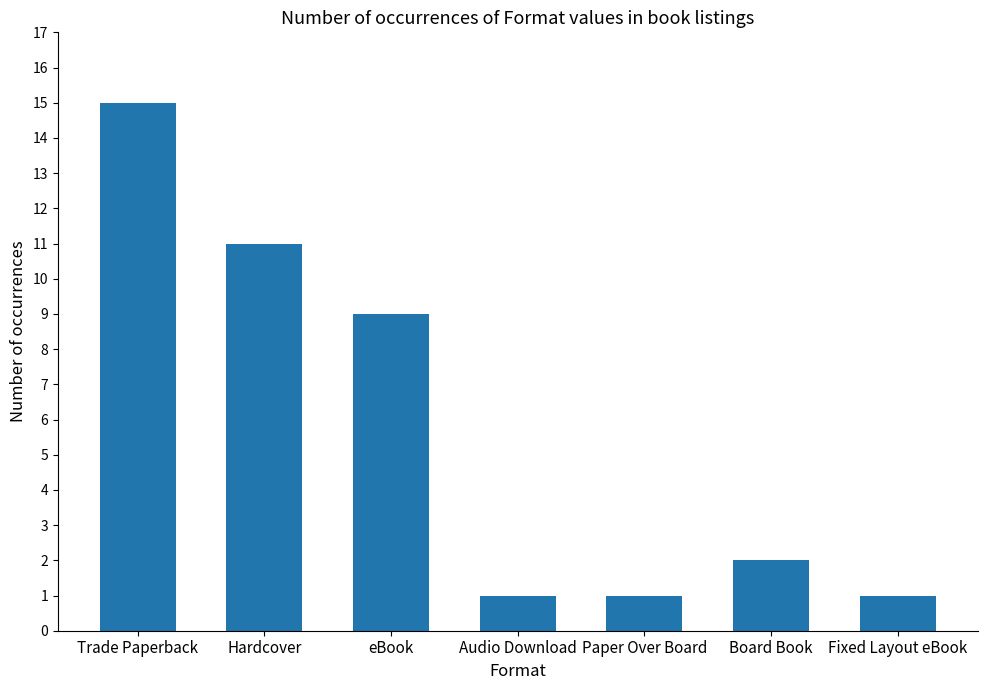

What is the maximum value shown in the chart?

15